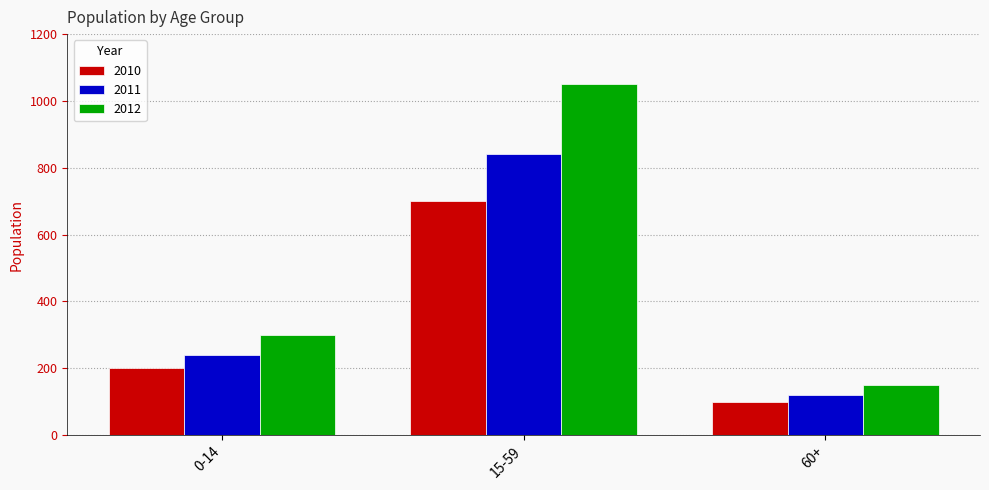

Which series changed the most between 15-59 and 60+?

2012